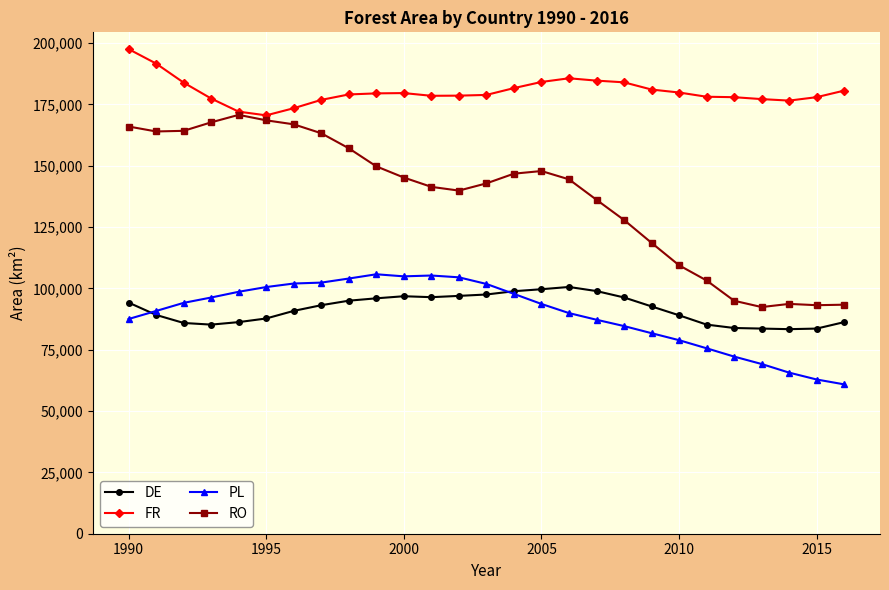

What is the lowest value of the RO series?

92374